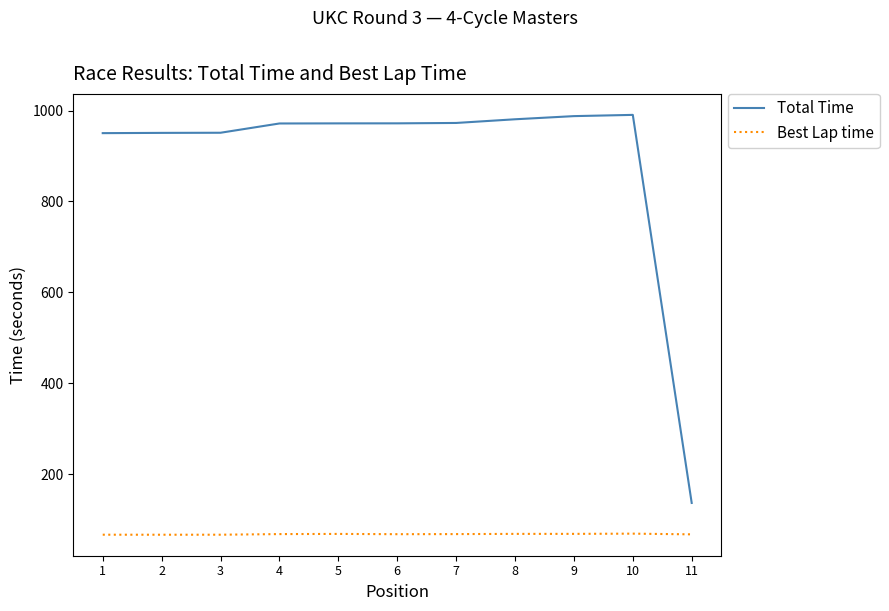

How many distinct data groups are displayed?

2